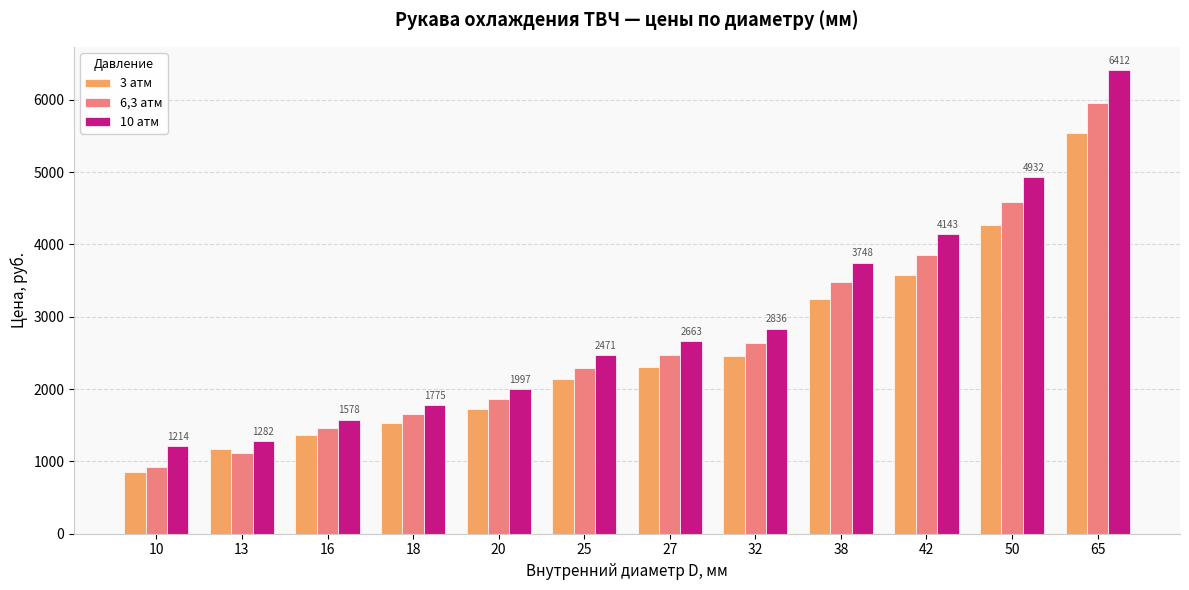

Which label corresponds to the smallest value in the chart?

10